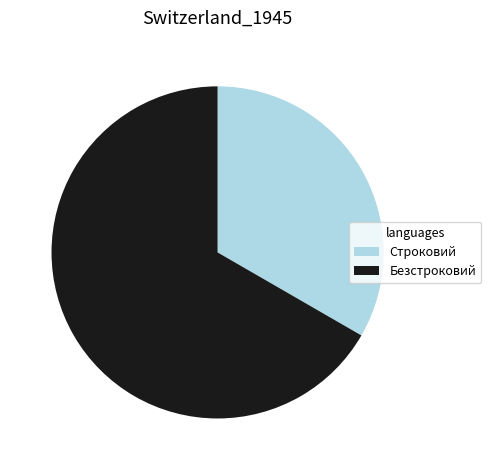

Rank the categories by value from lowest to highest.

Строковий, Безстроковий